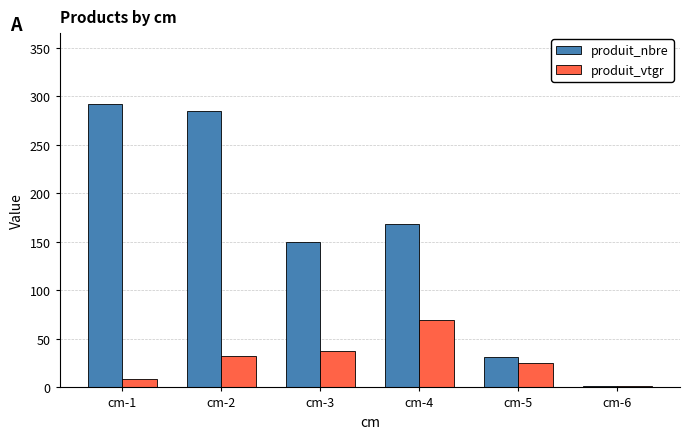

At which category is the sum across all series the highest?

cm-2